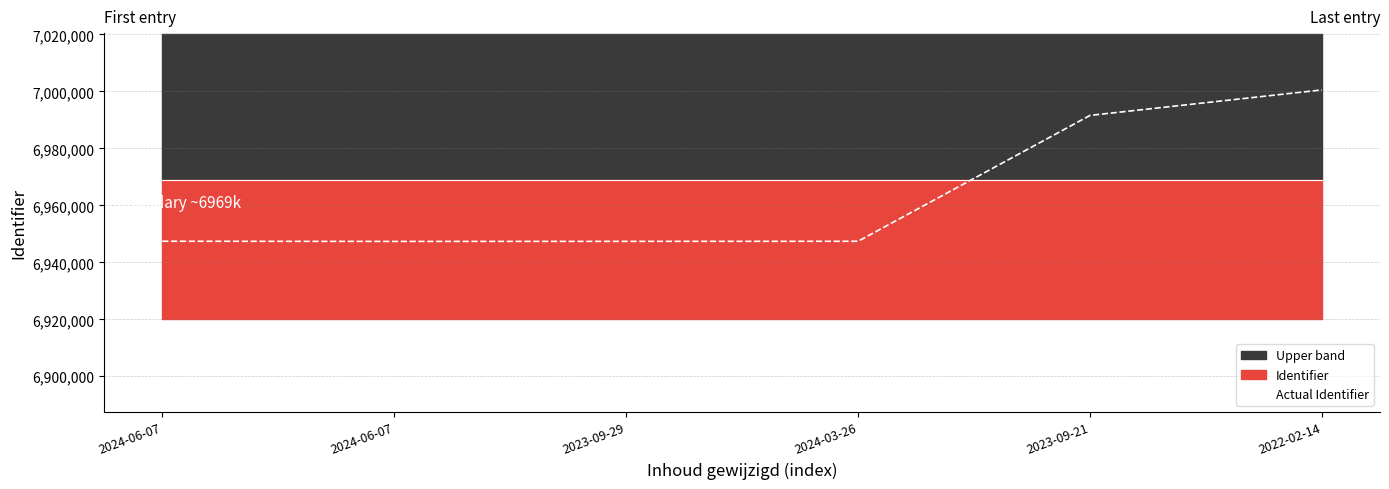

Which label corresponds to the smallest value in the chart?

2024-06-07